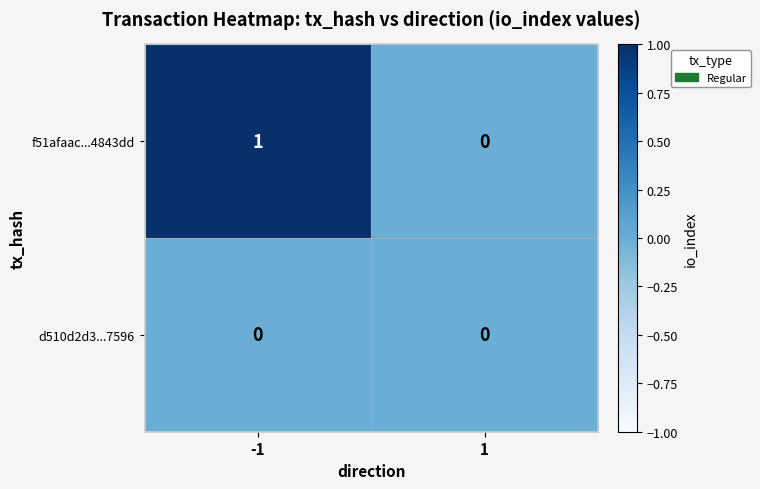

List the series in order of their peak value, lowest first.

d510d2d3...7596, f51afaac...4843dd